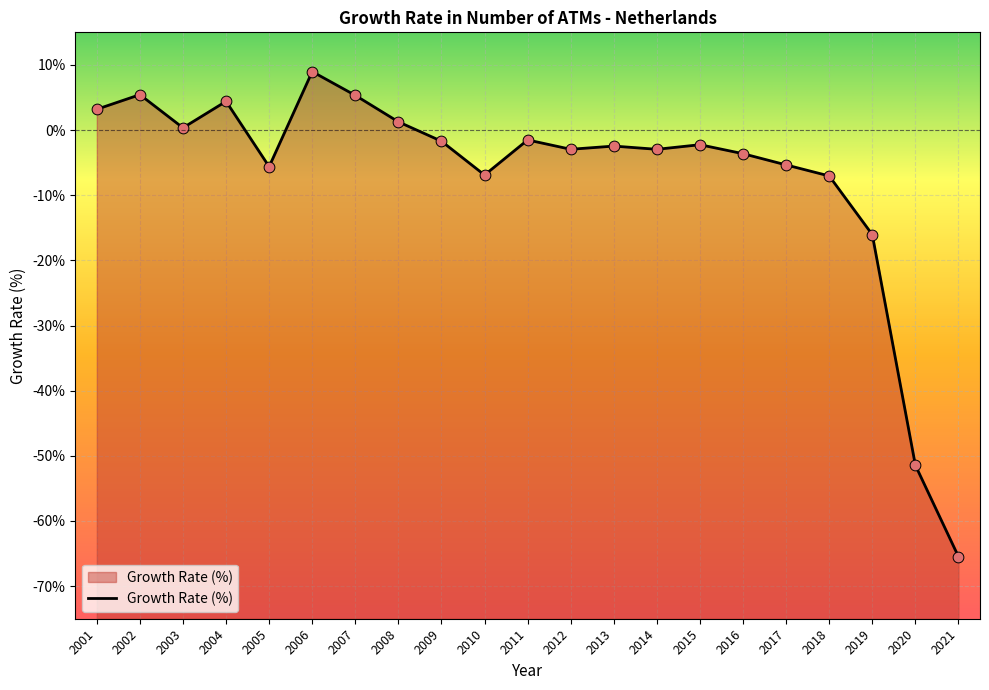

What is the change in value from 2001 to 2003?

-2.8